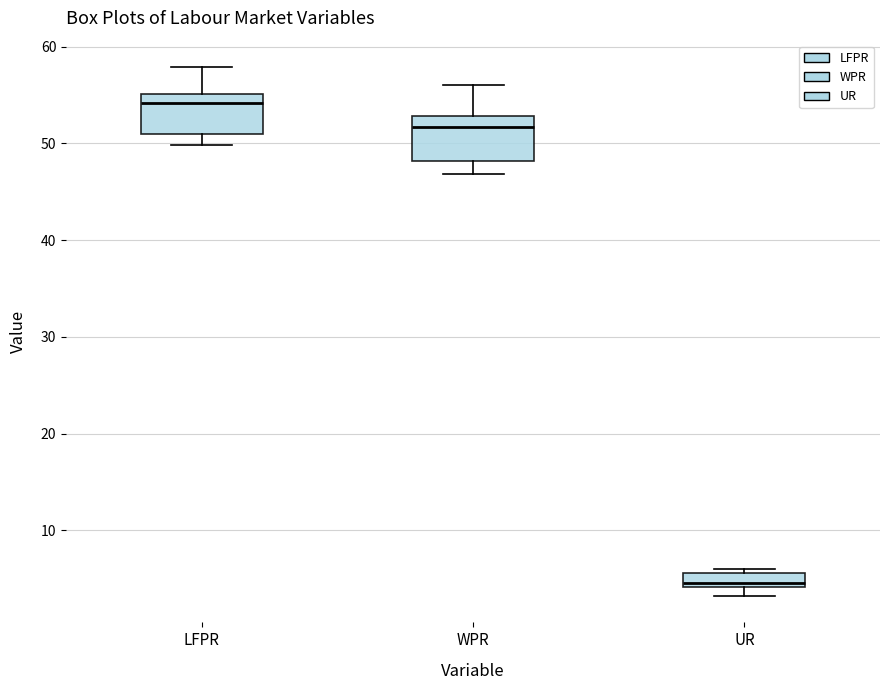

Where is the lower edge of the box for UR on the y-axis? The values are not printed on the chart, so give them approximately, as read against the axis.

4